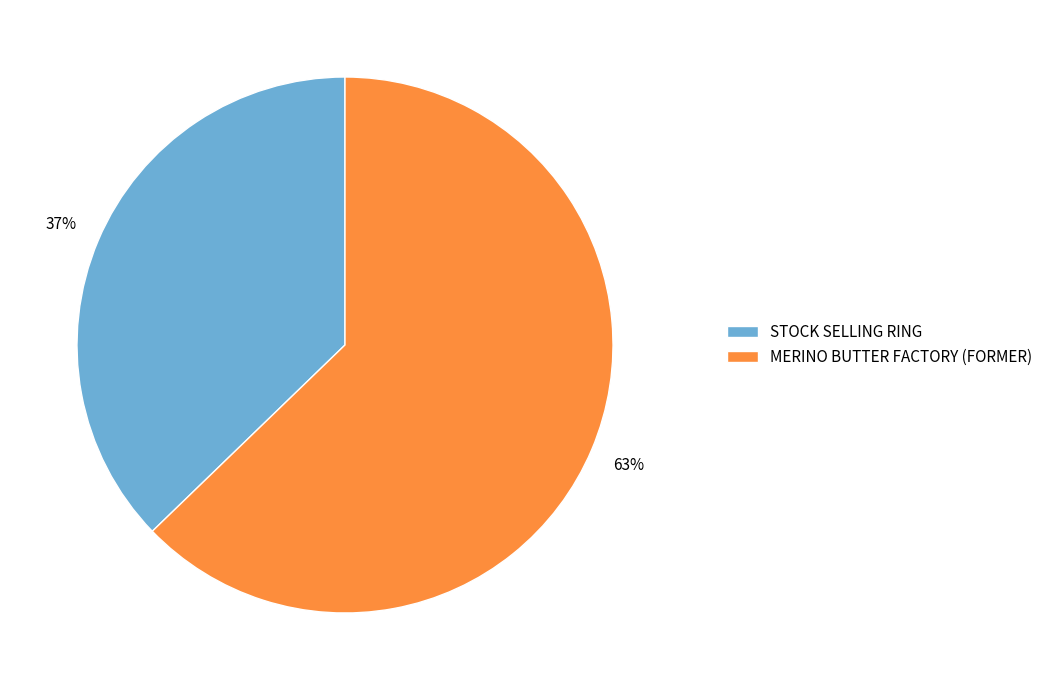

Approximately how many times larger is the value at MERINO BUTTER FACTORY (FORMER) compared to STOCK SELLING RING?

1.7